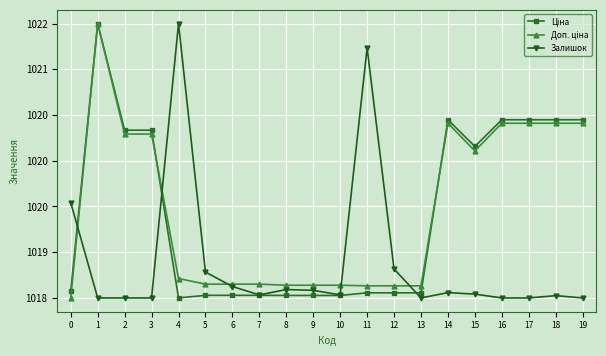

Is this an area chart (filled region under the line)?

No